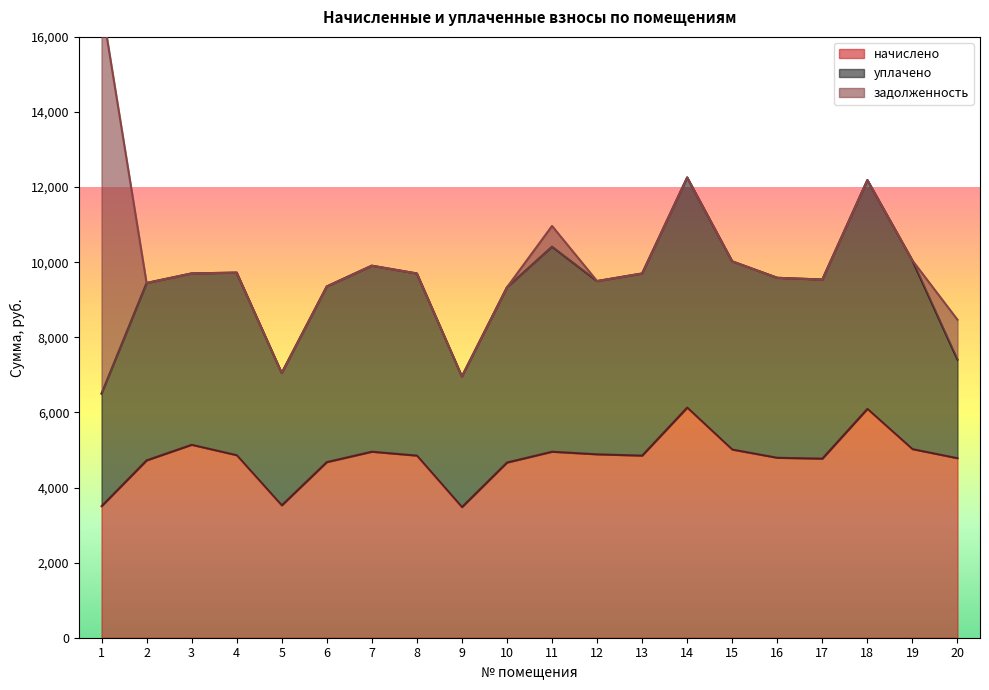

Which has a higher value, 20 or 9?

20